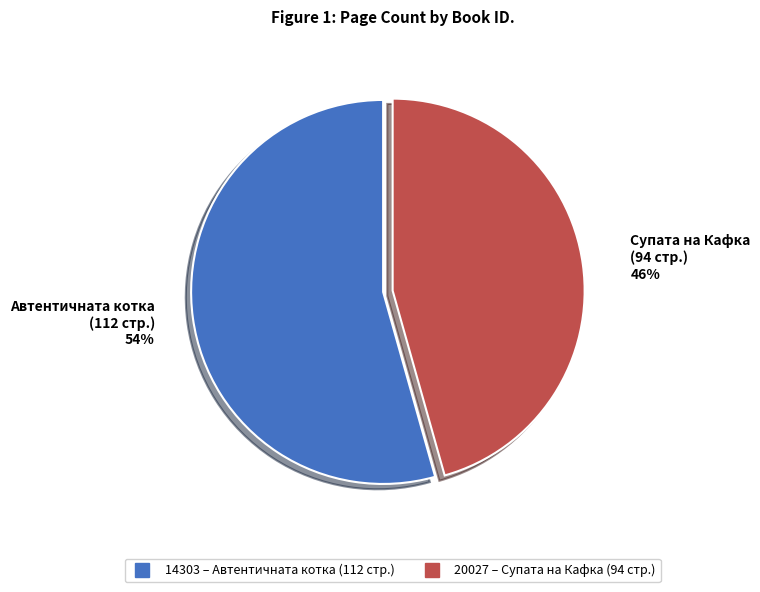

How many segments does this pie chart have?

2